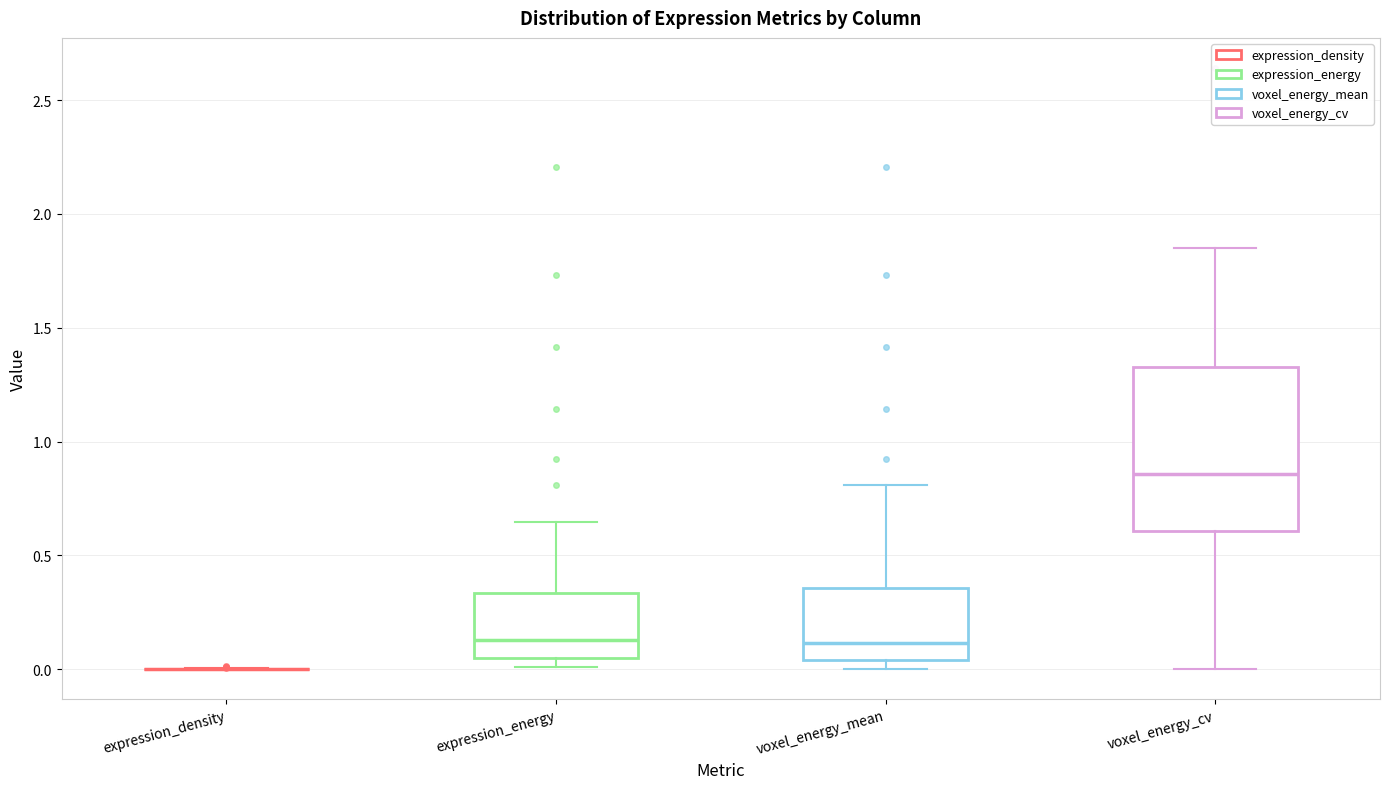

Reading left to right, transcribe this box plot: for each box, give where its median line is, the range the box spans, and where its two whiskers end, as read against the y-axis. The values are not printed on the chart, so give them approximately, as read against the axis.

expression_density: box collapsed to a line at 0.00, whiskers 0.00 to 0.00
expression_energy: median 0.15, box 0.05 to 0.35, whiskers 0.00 to 0.65
voxel_energy_mean: median 0.10, box 0.05 to 0.35, whiskers 0.00 to 0.80
voxel_energy_cv: median 0.85, box 0.60 to 1.35, whiskers 0.00 to 1.85